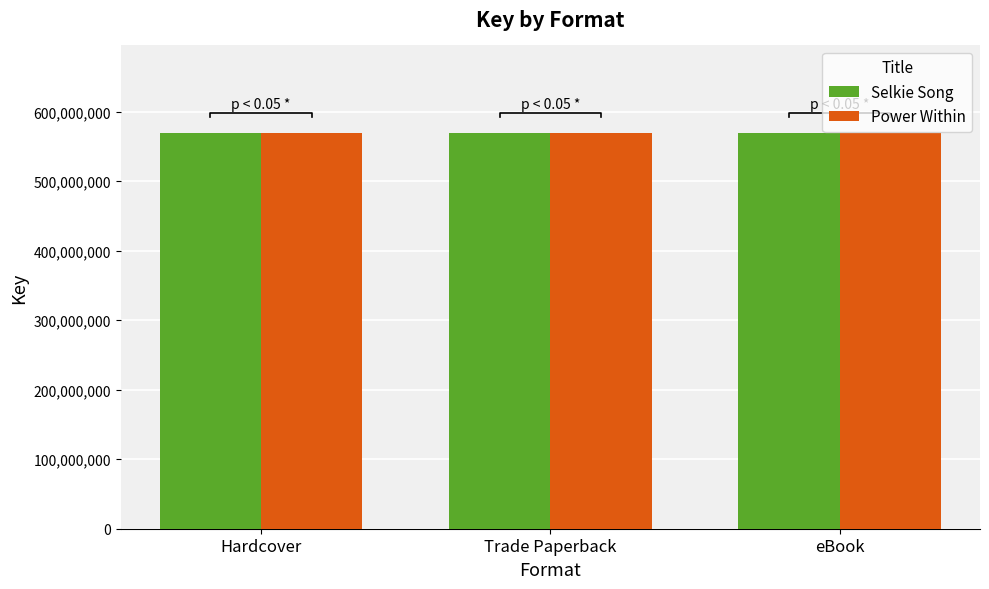

What is the total value across all series at Trade Paperback?

1139618310